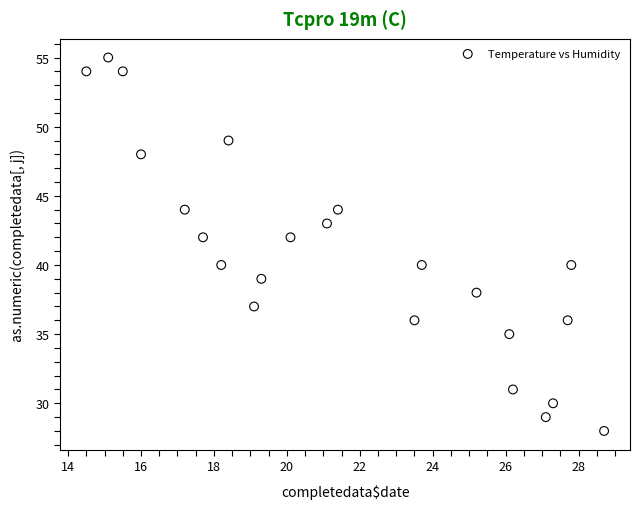

What is the range of Y values (max minus min)?

27